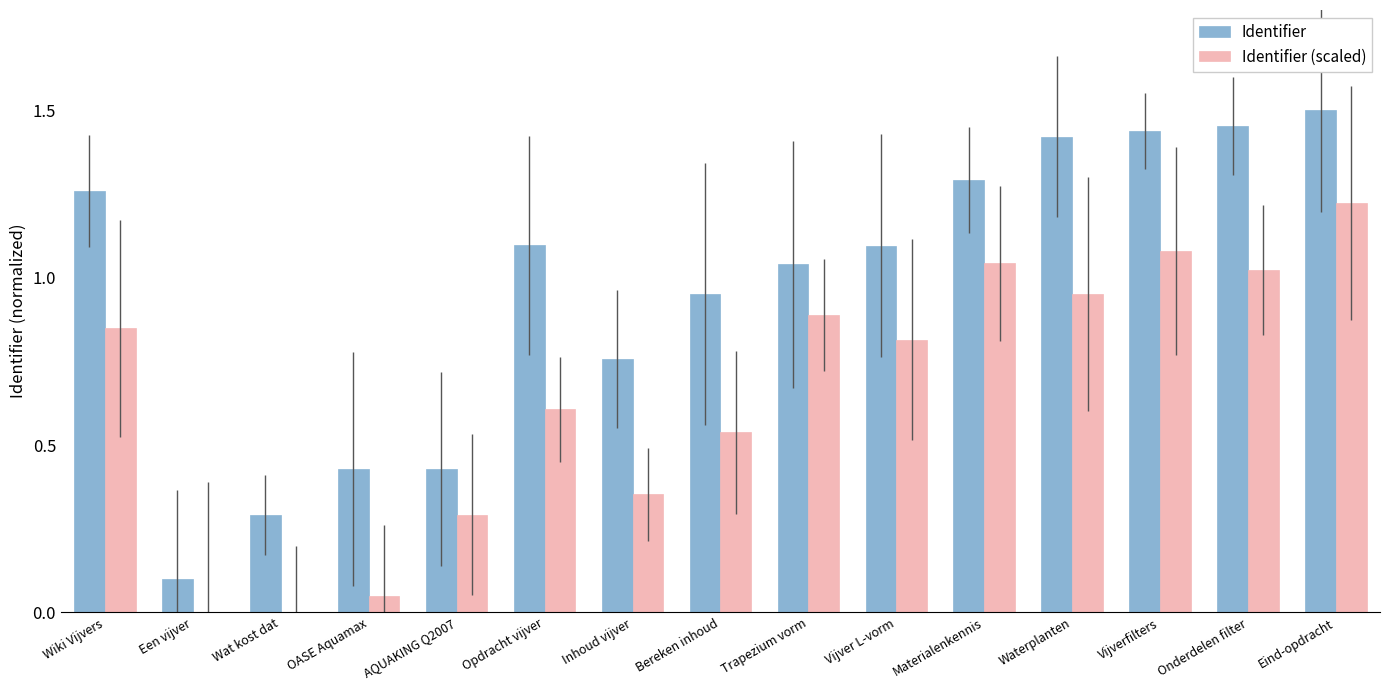

Which category has the highest value in the Identifier (scaled) series?

Eind-opdracht